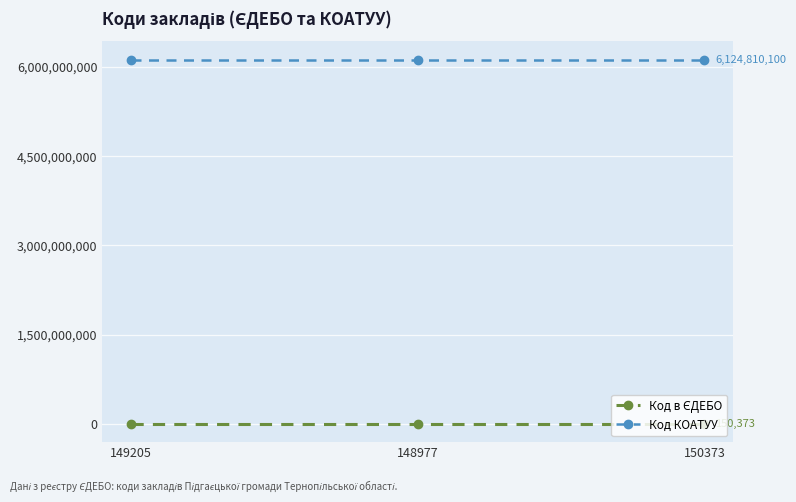

At how many categories does at least one series exceed 784298288?

3